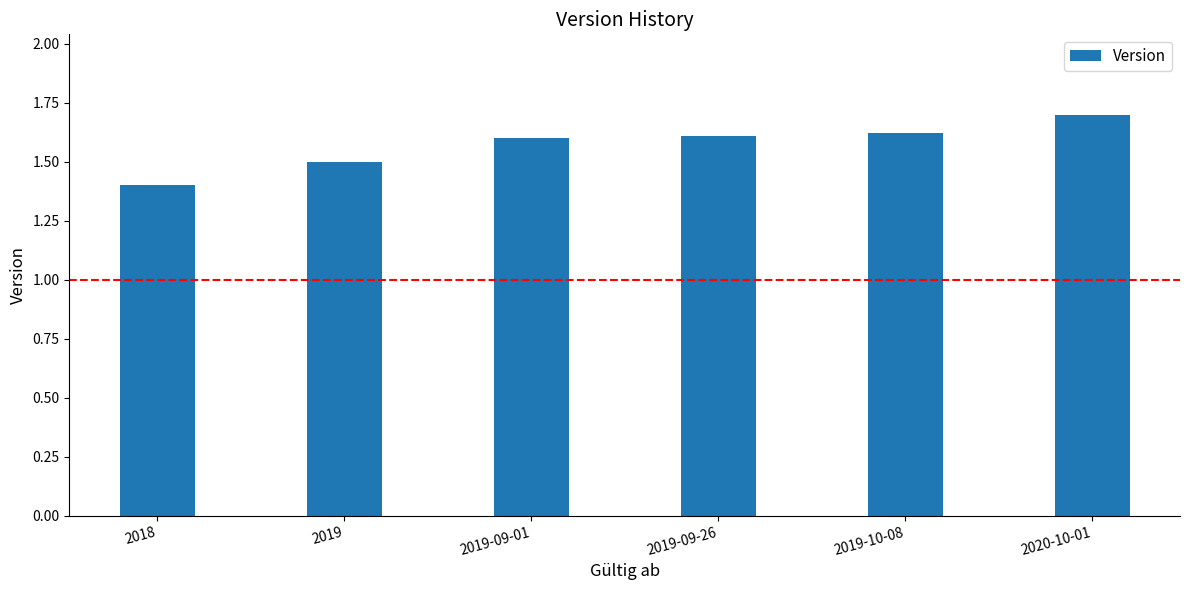

What is the change in value from 2018 to 2019-10-08?

+0.2